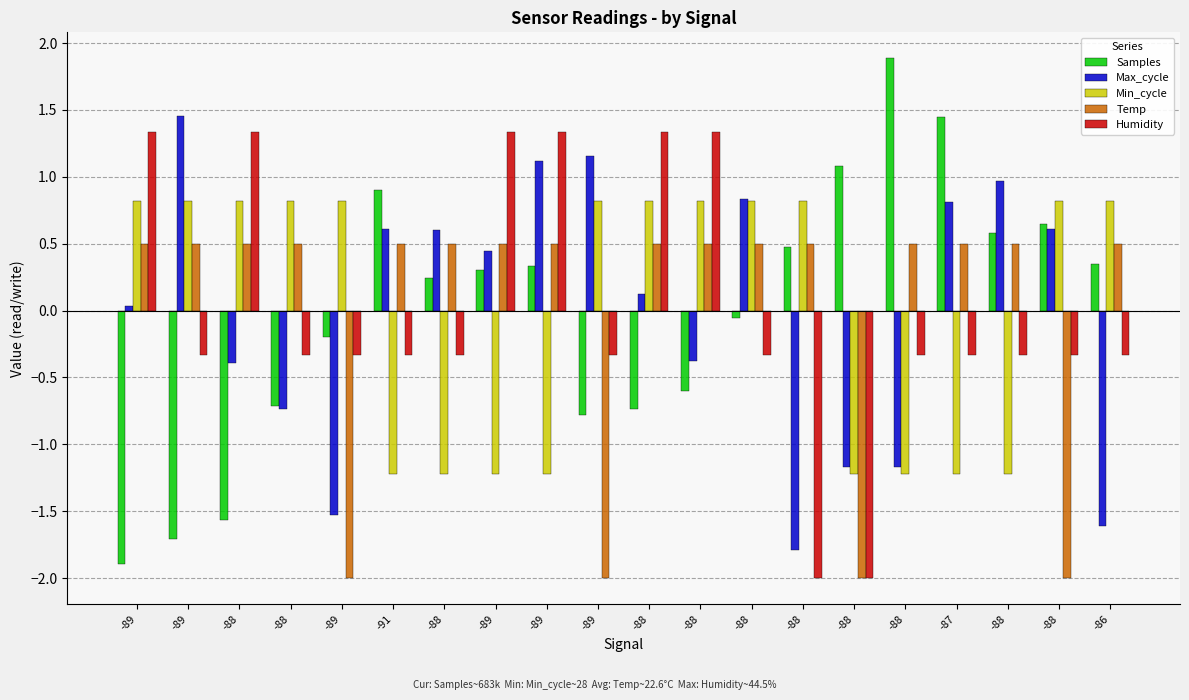

List the series in order of their peak value, lowest first.

Temp, Min_cycle, Humidity, Max_cycle, Samples